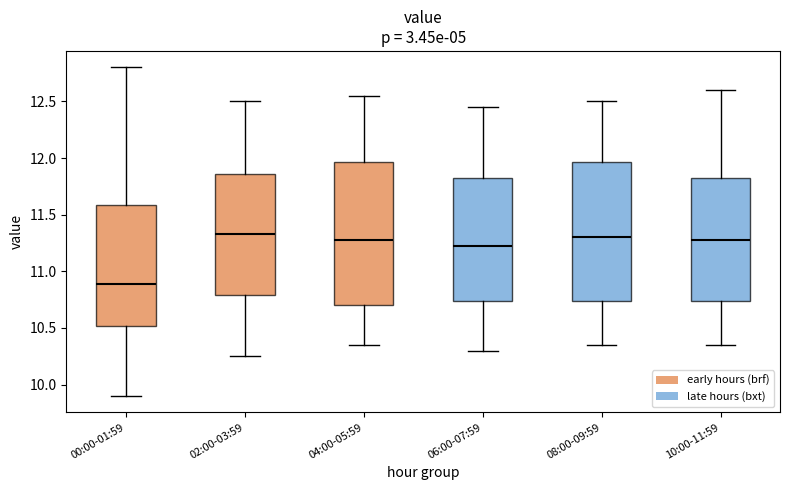

Reading left to right, read every box against the y-axis: the position of its median line, the range the box covers, and the ends of its whiskers. The values are not printed on the chart, so give them approximately, as read against the axis.

00:00-01:59: median 10.90, box 10.50 to 11.60, whiskers 9.90 to 12.80
02:00-03:59: median 11.35, box 10.80 to 11.85, whiskers 10.25 to 12.50
04:00-05:59: median 11.30, box 10.70 to 11.95, whiskers 10.35 to 12.55
06:00-07:59: median 11.25, box 10.75 to 11.85, whiskers 10.30 to 12.45
08:00-09:59: median 11.30, box 10.75 to 11.95, whiskers 10.35 to 12.50
10:00-11:59: median 11.30, box 10.75 to 11.85, whiskers 10.35 to 12.60